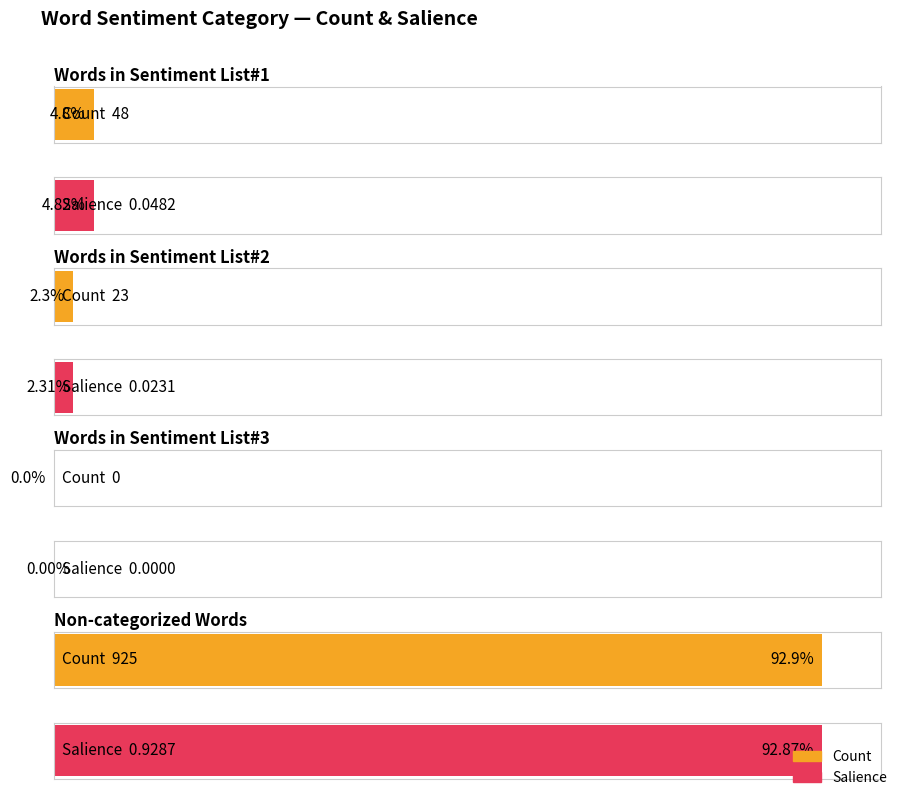

What are all the series names shown in the legend?

Count, Salience